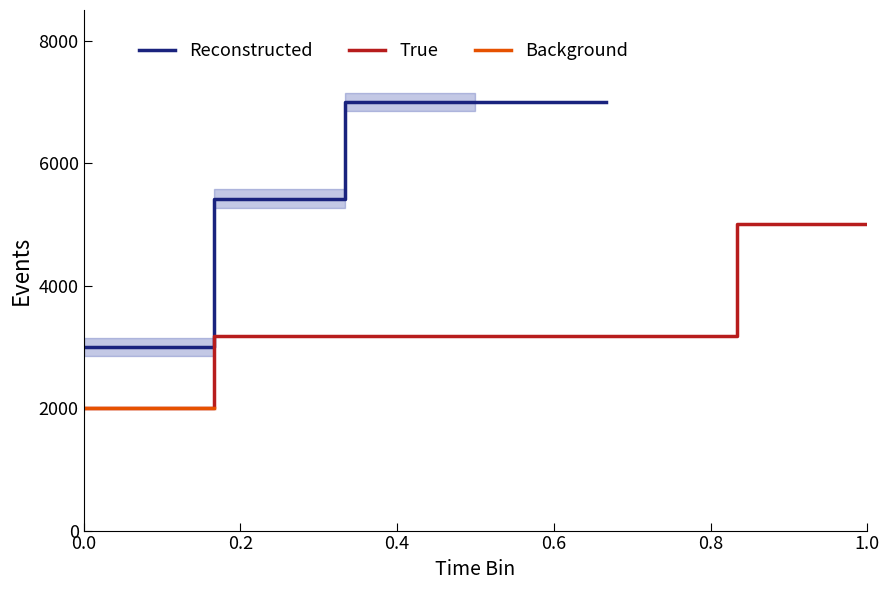

At how many categories does at least one series exceed 6658?

2